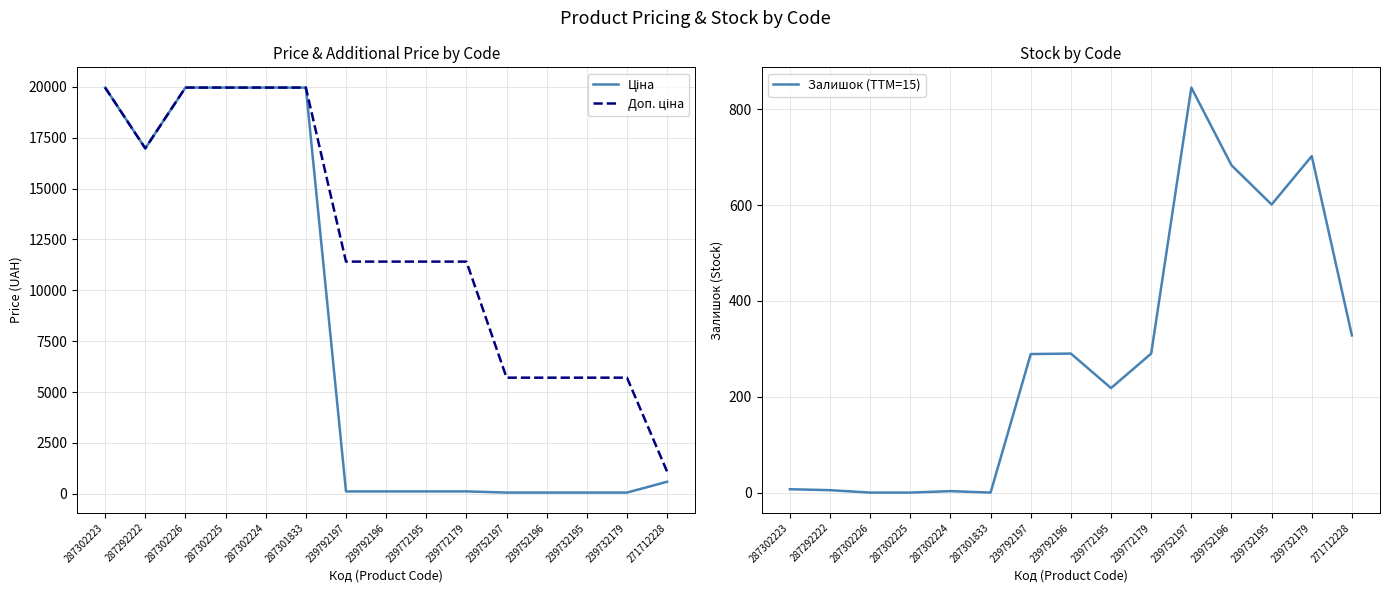

Rank the series by their maximum value, from lowest to highest.

Залишок (TTM=15), Ціна, Доп. ціна